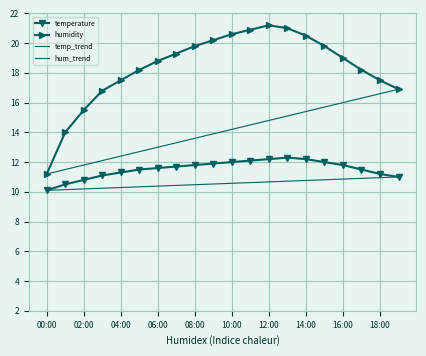

True or false: temperature and humidity intersect in this chart.

False